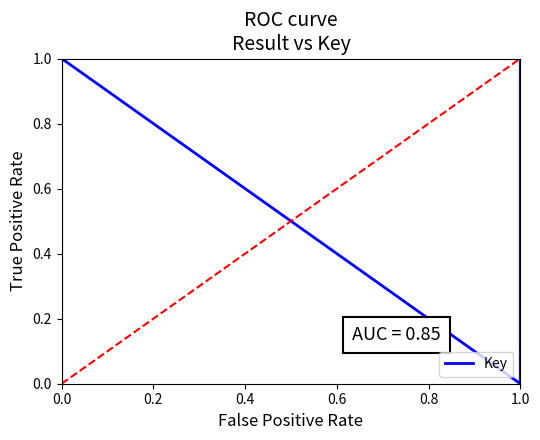

Count the values in the range 0 to 1.

6